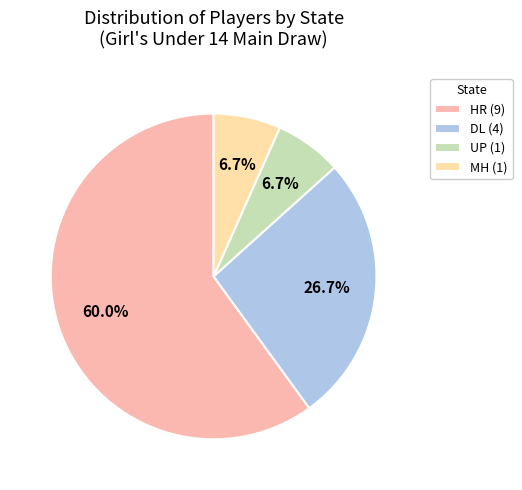

How much of the chart is everything except MH (1)?

93.3%